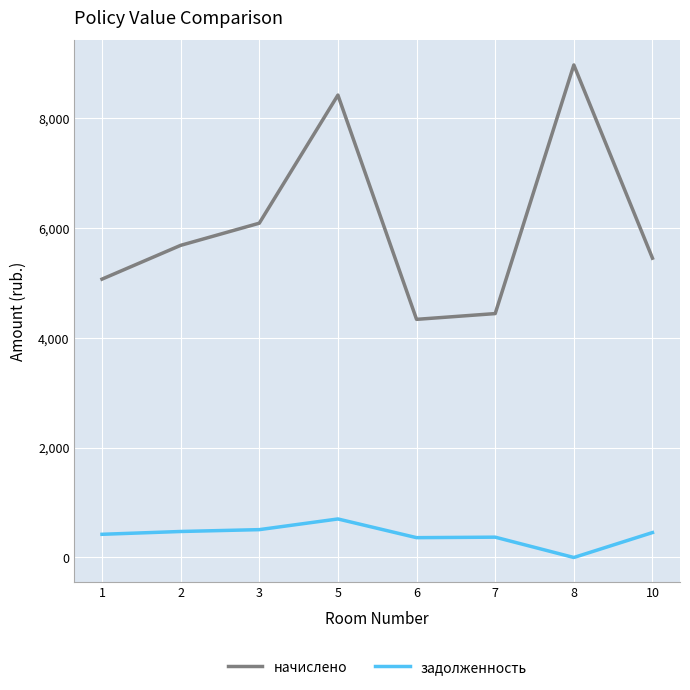

At which label does начислено reach its peak?

8